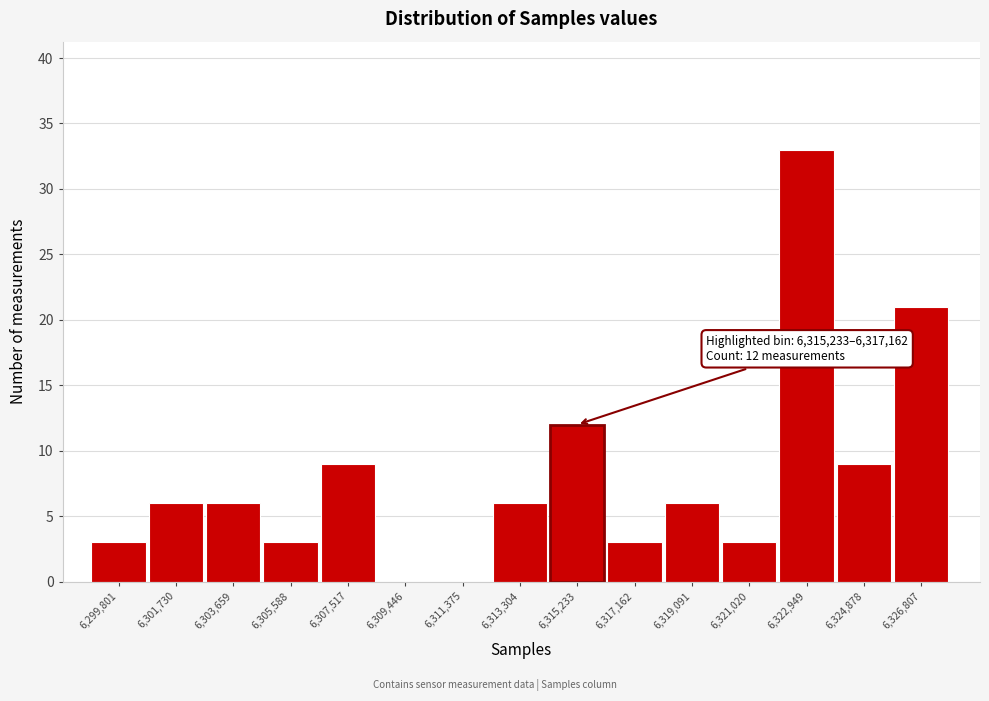

Reading left to right, what are all the values shown in this chart?

6,299,801=3	6,301,730=6	6,303,659=6	6,305,588=3	6,307,517=9	6,309,446=0	6,311,375=0	6,313,304=6	6,315,233=12	6,317,162=3	6,319,091=6	6,321,020=3	6,322,949=33	6,324,878=9	6,326,807=21